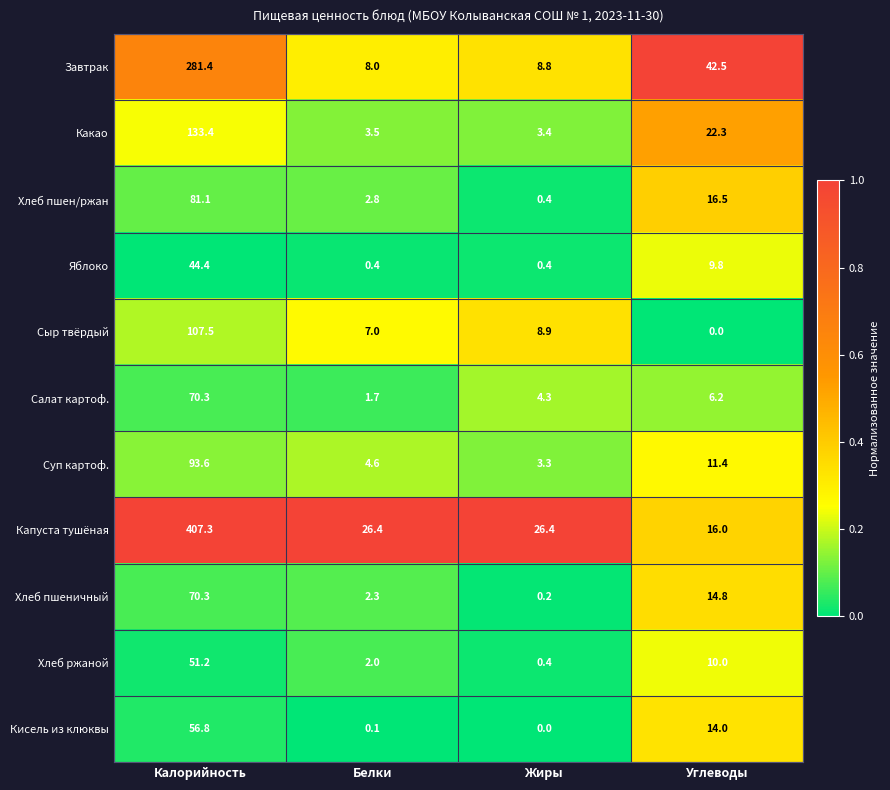

How many data points does each series have?

4